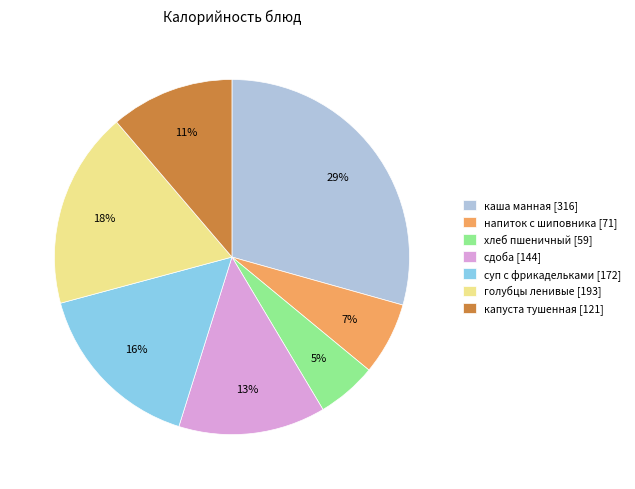

What is the largest slice in the pie chart?

каша манная